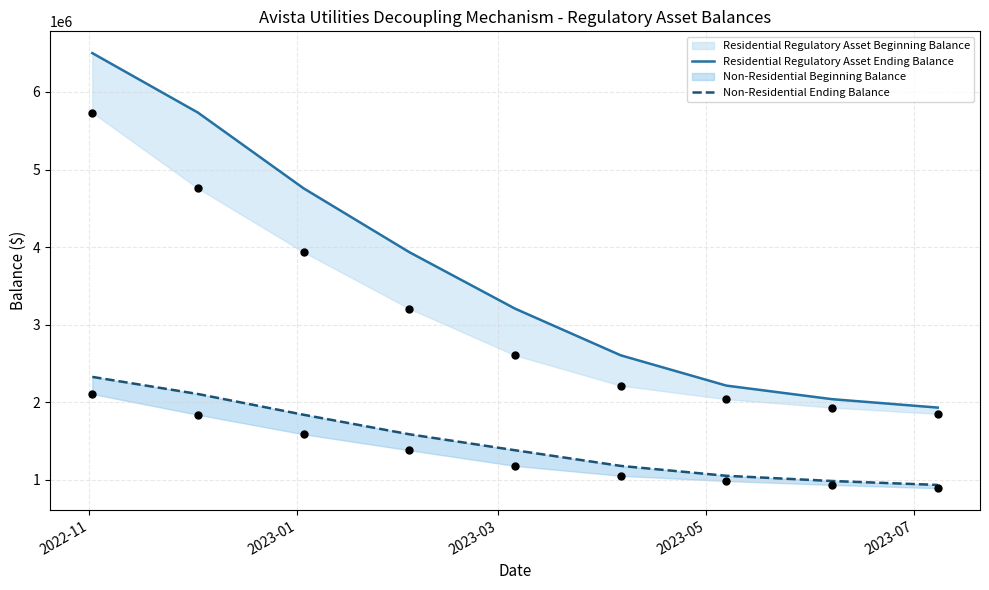

Which series contains the highest Y value?

Residential Regulatory Asset Ending Balance